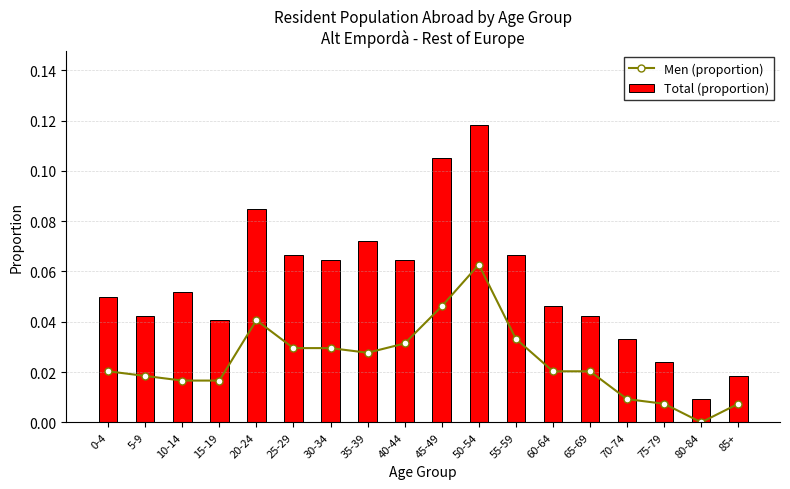

Reading left to right, list all the values displayed in this chart.

Men (proportion): 0.0	0.0	0.0	0.0	0.0	0.0	0.0	0.0	0.0	0.0	0.1	0.0	0.0	0.0	0.0	0.0	0.0	0.0
Total (proportion): 0.0	0.0	0.1	0.0	0.1	0.1	0.1	0.1	0.1	0.1	0.1	0.1	0.0	0.0	0.0	0.0	0.0	0.0